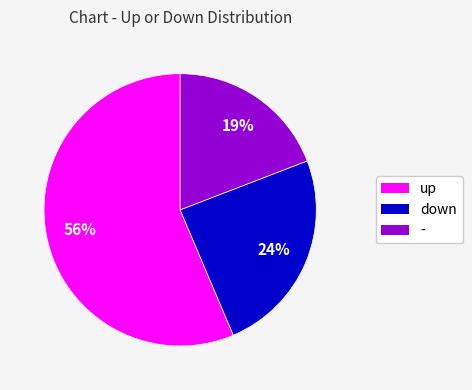

To the nearest percent, what percentage of the pie is down?

24%